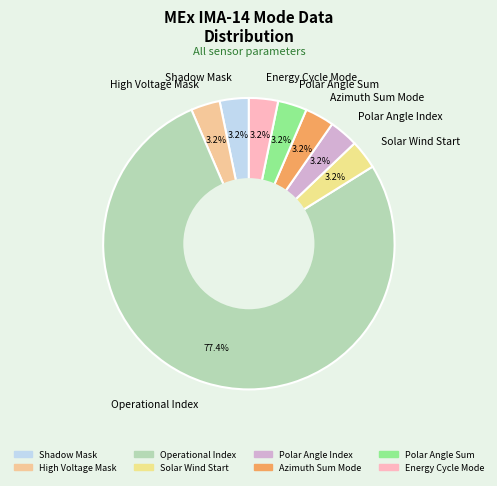

To the nearest percent, what is the difference between the largest and smallest slice percentages?

74%